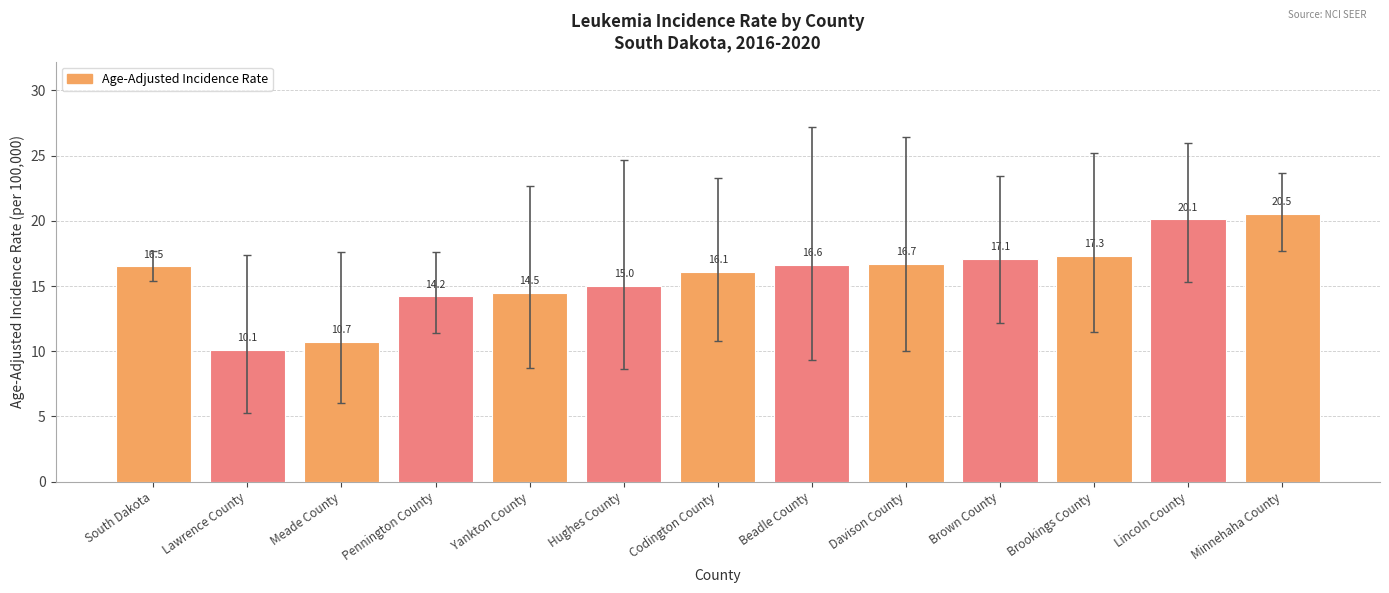

What is the change in value from Yankton County to Codington County?

+1.6